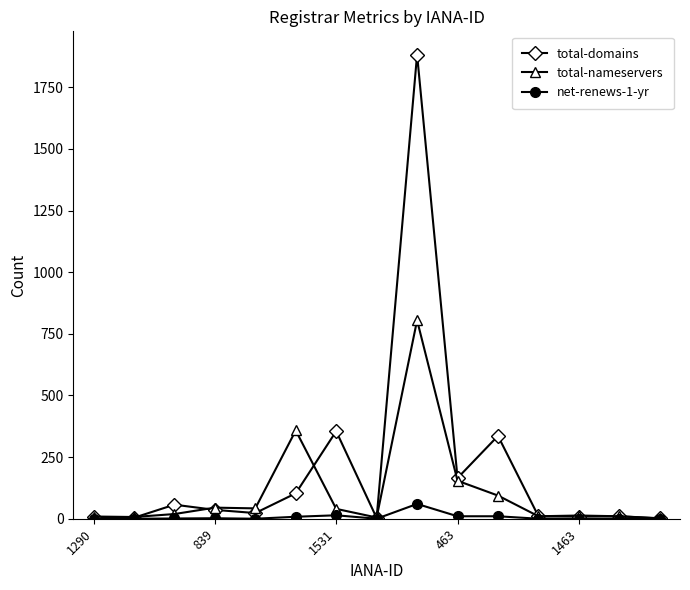

What is the sum of all net-renews-1-yr values?

105